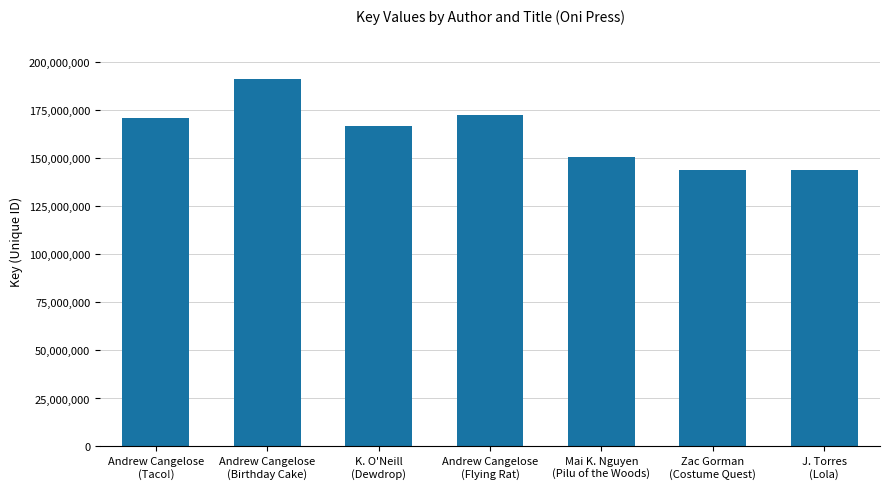

What is the value of the 5th bar from the left?

150912805